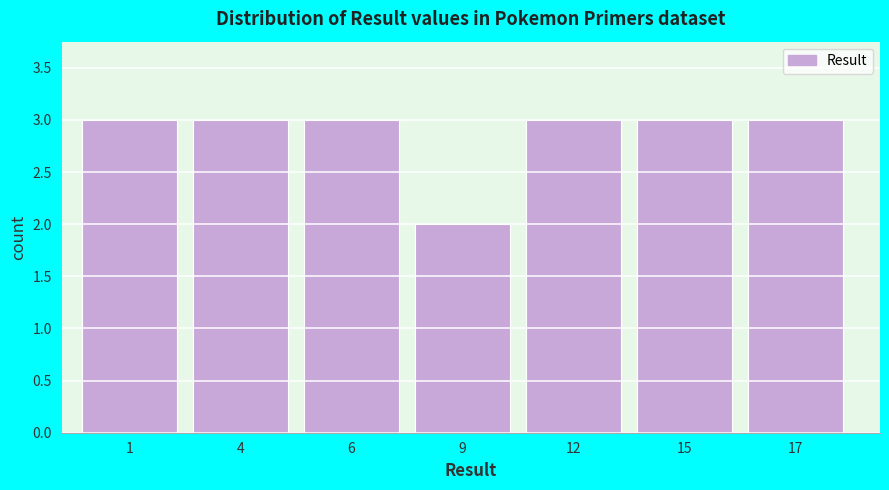

Reading right to left, list all the values displayed in this chart.

17=3	15=3	12=3	9=2	6=3	4=3	1=3